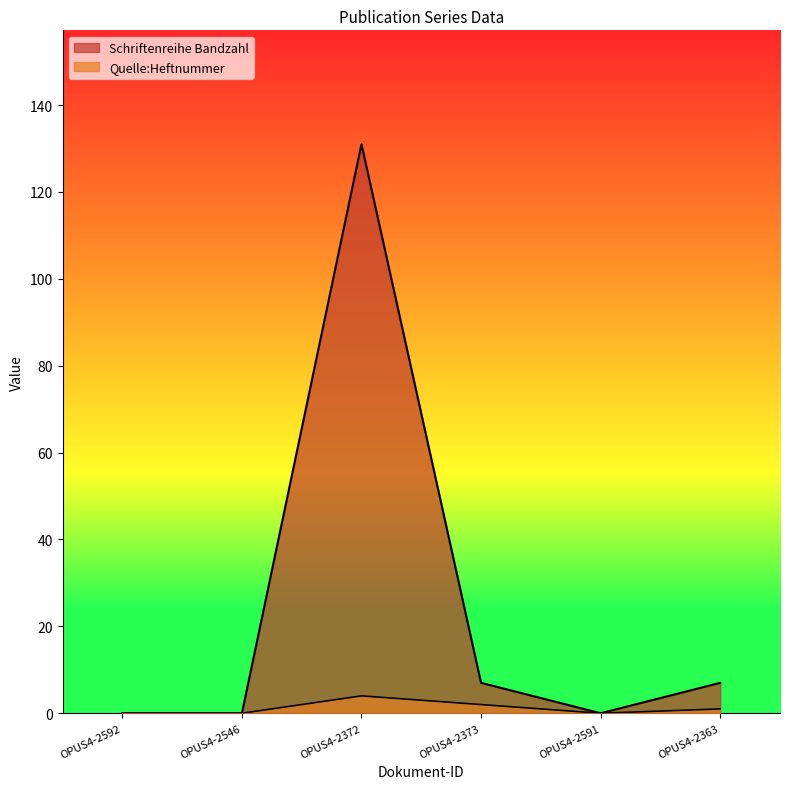

Where is the first local minimum for Schriftenreihe Bandzahl?

OPUS4-2591